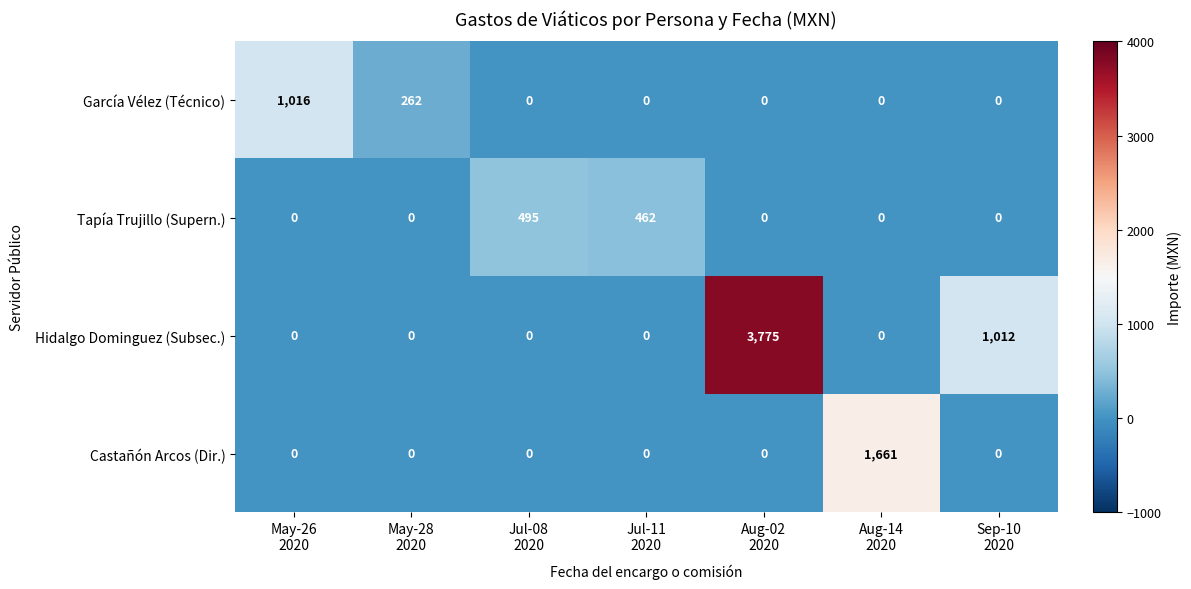

Which series has the largest total across all categories?

Hidalgo Dominguez (Subsec.)